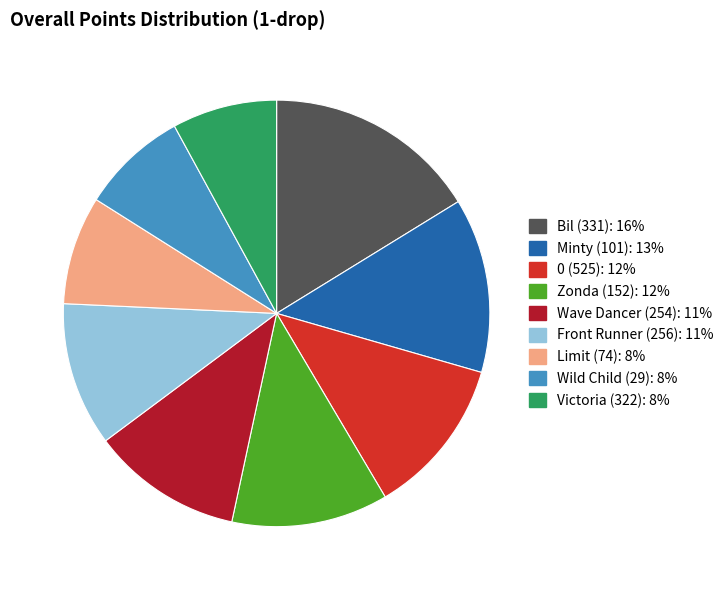

Is there any slice that represents more than half of the pie?

No